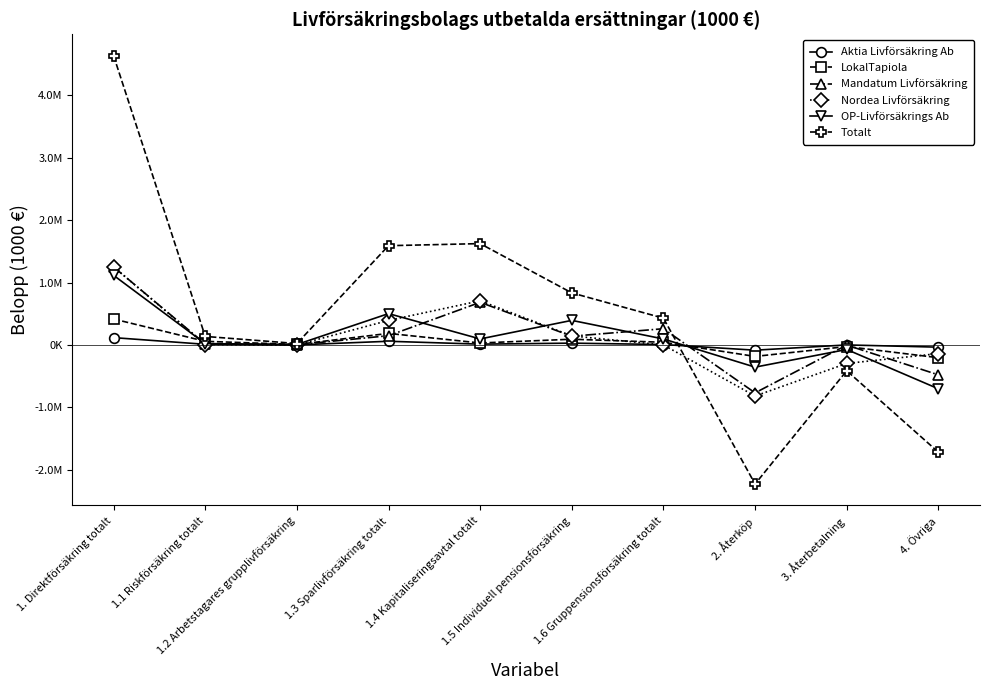

What is the label of the 4th point from the right?

1.6 Gruppensionsförsäkring totalt